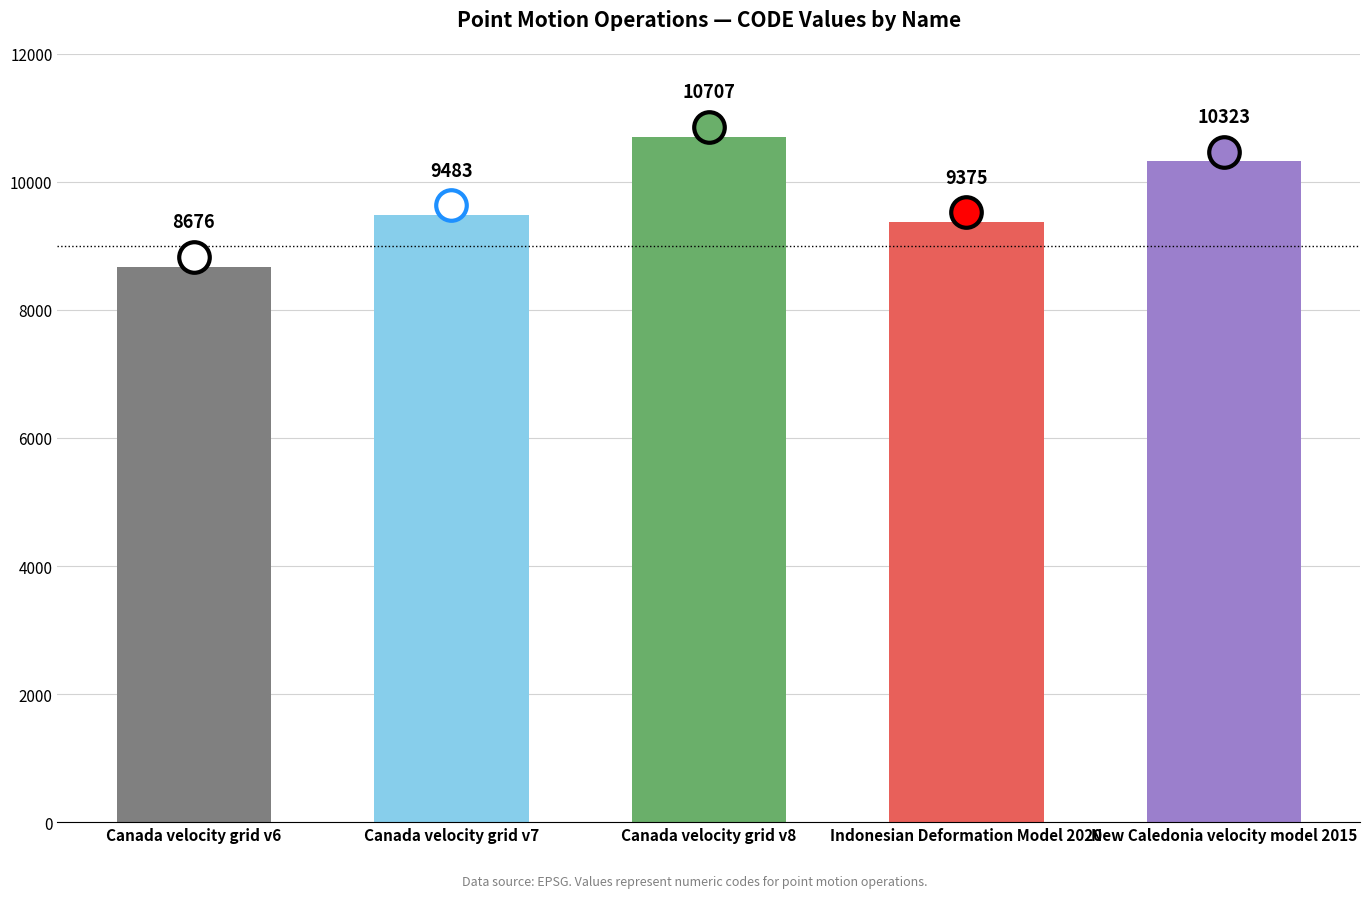

What position from the left is Canada velocity grid v6?

1